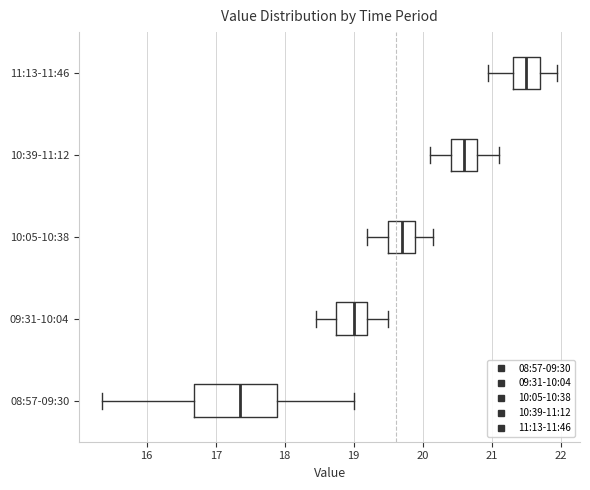

Reading bottom to top, read every box against the x-axis: the position of its median line, the range the box covers, and the ends of its whiskers. The values are not printed on the chart, so give them approximately, as read against the axis.

08:57-09:30: median 17.4, box 16.7 to 17.9, whiskers 15.4 to 19.0
09:31-10:04: median 19.0, box 18.8 to 19.2, whiskers 18.5 to 19.5
10:05-10:38: median 19.7, box 19.5 to 19.9, whiskers 19.2 to 20.2
10:39-11:12: median 20.6, box 20.4 to 20.8, whiskers 20.1 to 21.1
11:13-11:46: median 21.5, box 21.3 to 21.7, whiskers 21.0 to 22.0